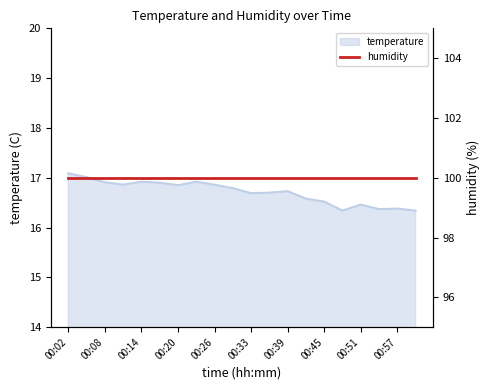

Rank the categories by value from highest to lowest.

00:02, 00:05, 00:14, 00:23, 00:08, 00:17, 00:11, 00:26, 00:20, 00:30, 00:39, 00:36, 00:33, 00:42, 00:45, 00:51, 00:57, 00:54, 00:48, 01:00